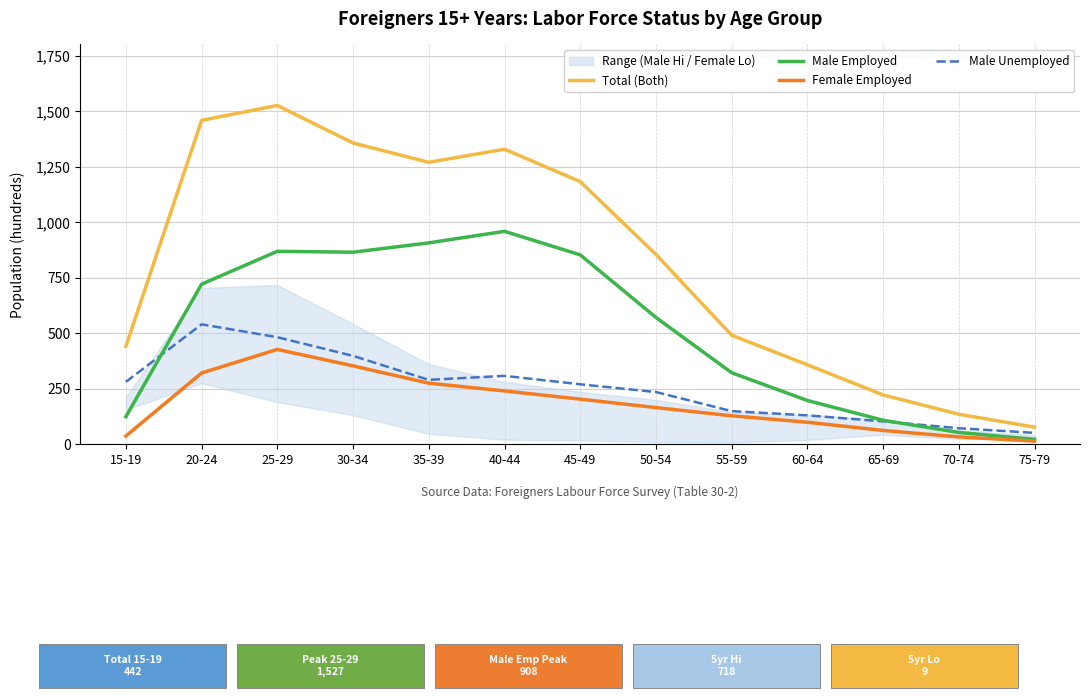

How many data points in Male Employed are less than 572?

6